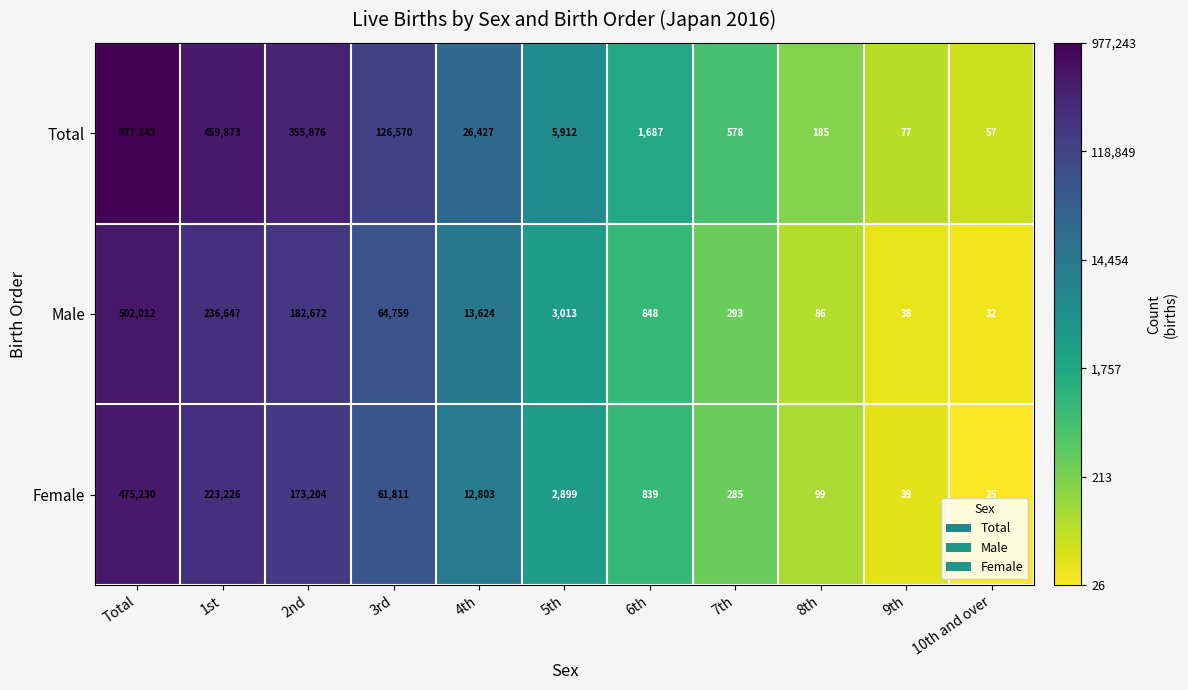

Rank the series at 6th from highest to lowest value.

Total, Male, Female